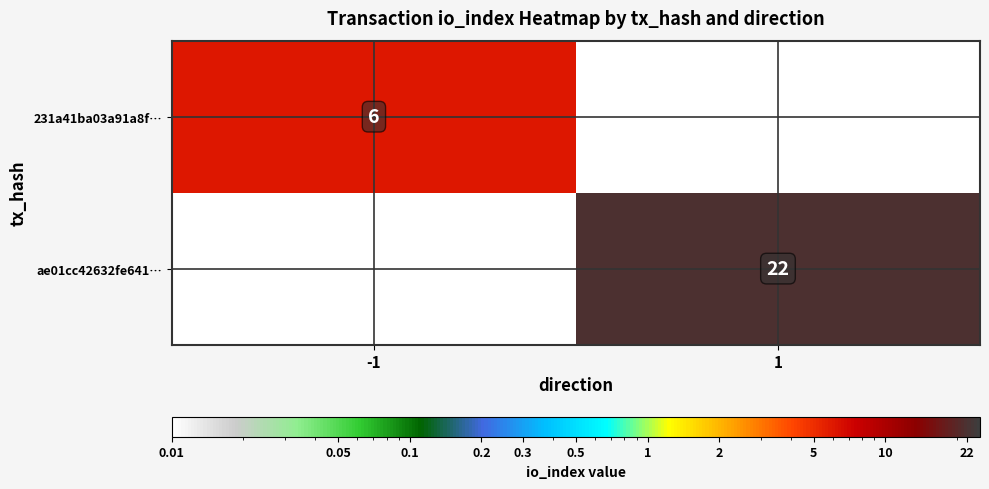

Is it true that 231a41ba03a91a8f… equals 2 at -1?

False